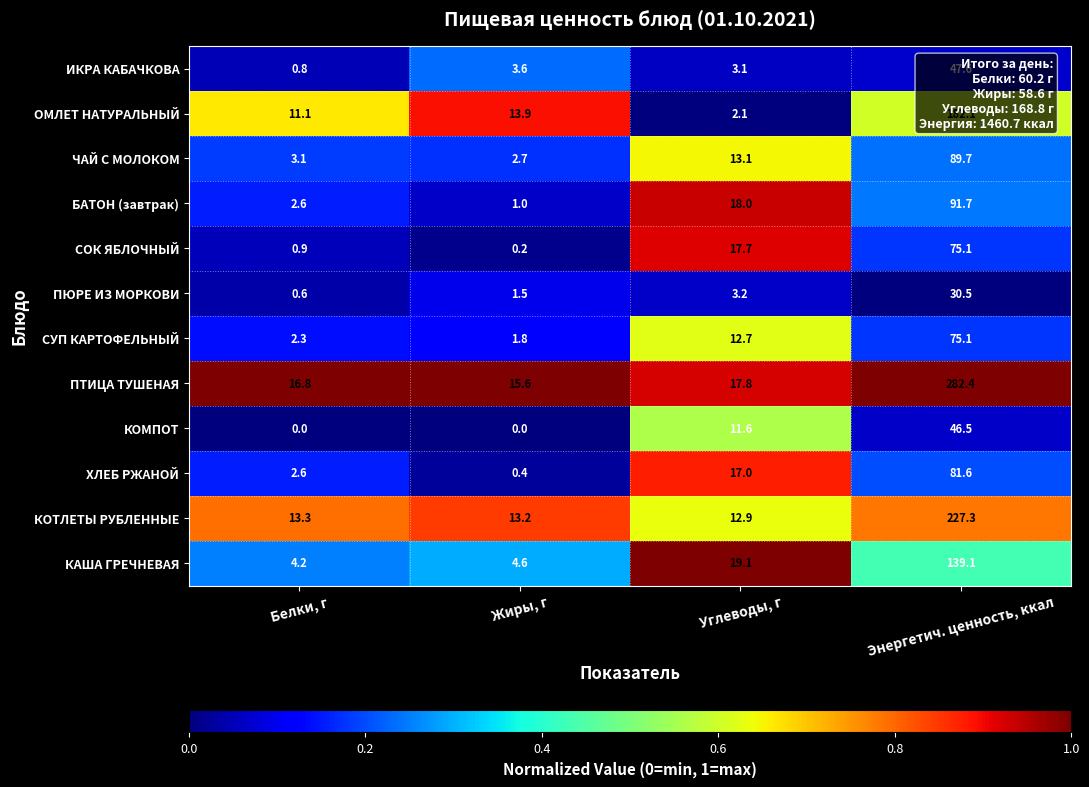

What is the difference between the highest and lowest values at Энергетич. ценность, ккал?

251.9